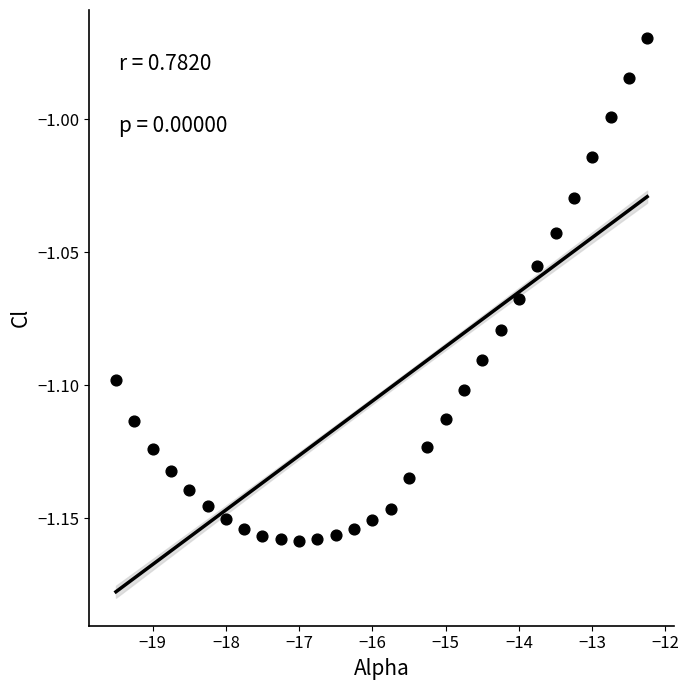

What is the range of X values (max minus min)?

7.2